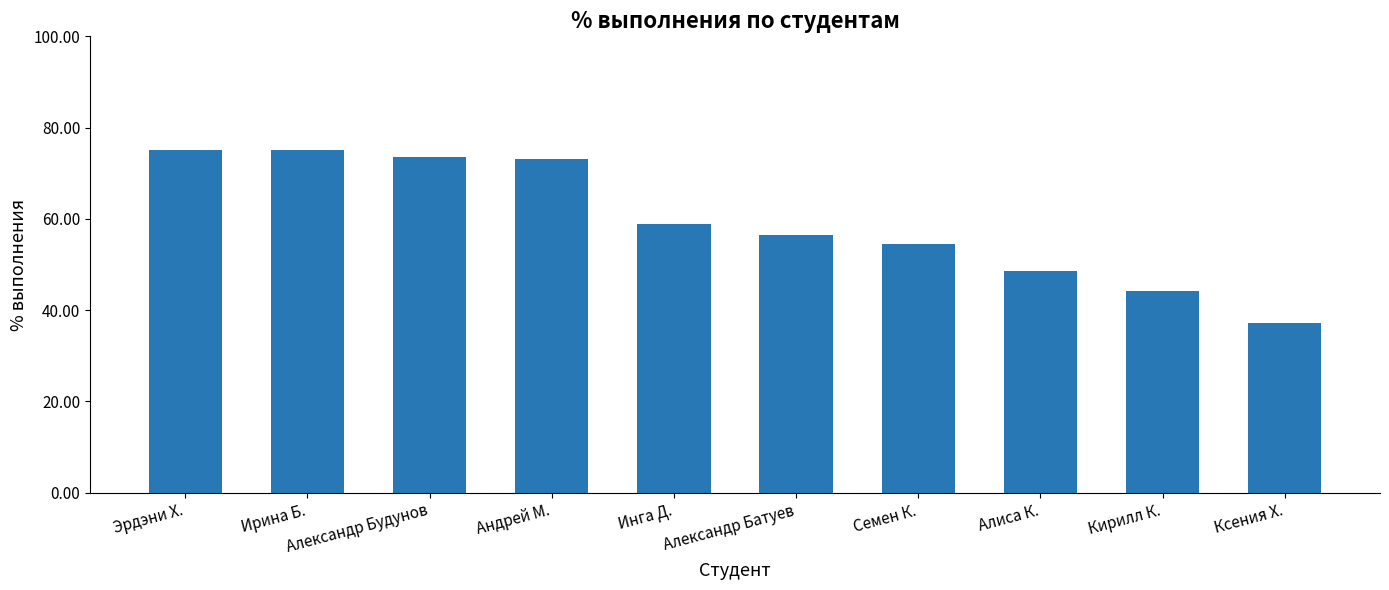

What is the change in value from Инга Д. to Семен К.?

-4.4